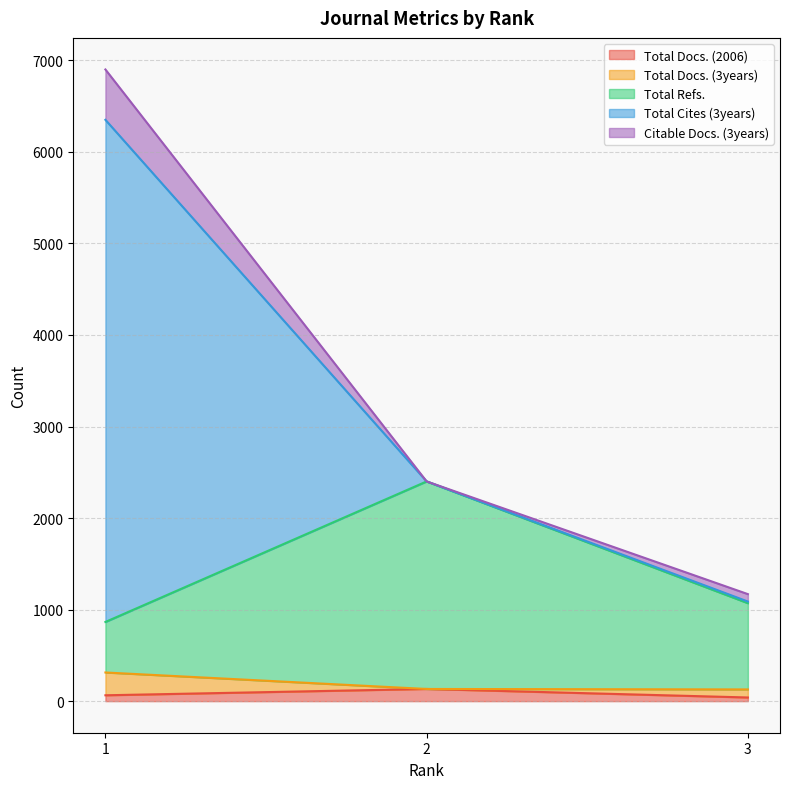

What is the value of the Total Refs. point at the 2nd from the left?

2400